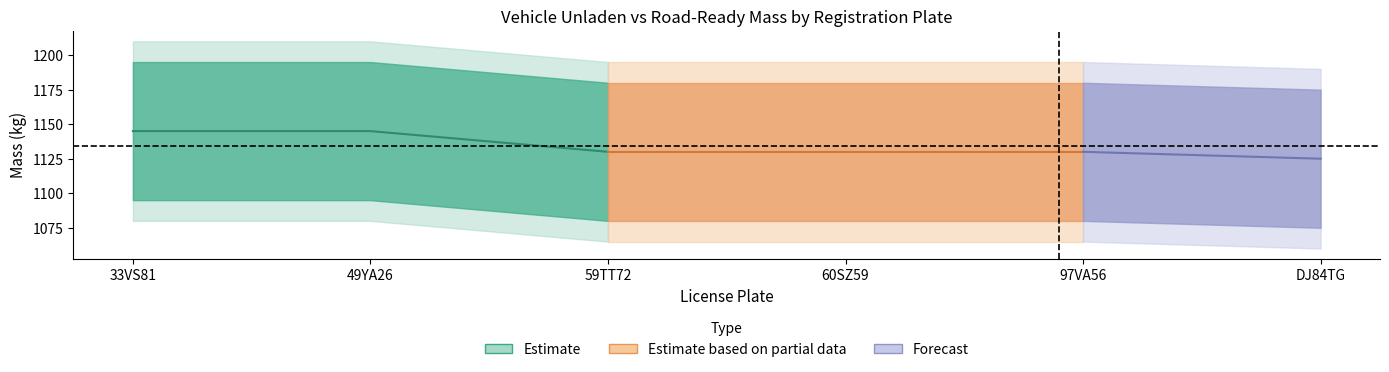

True or false: massa_ledig_voertuig has more than 1 points higher than both neighbors.

False